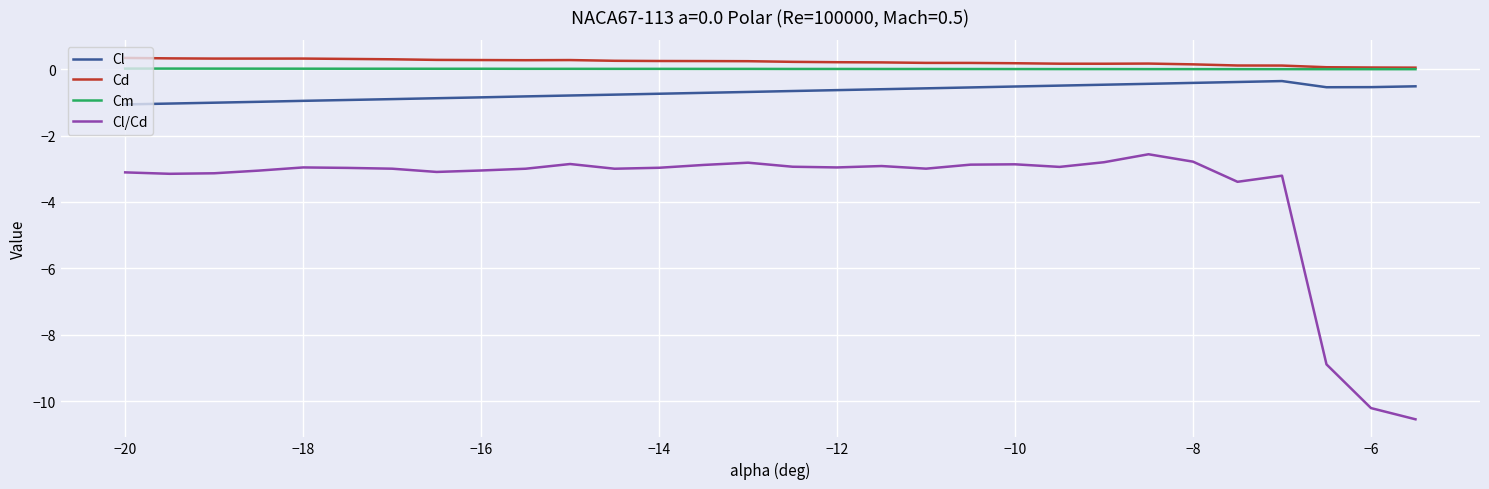

What is the greatest value displayed?

0.3